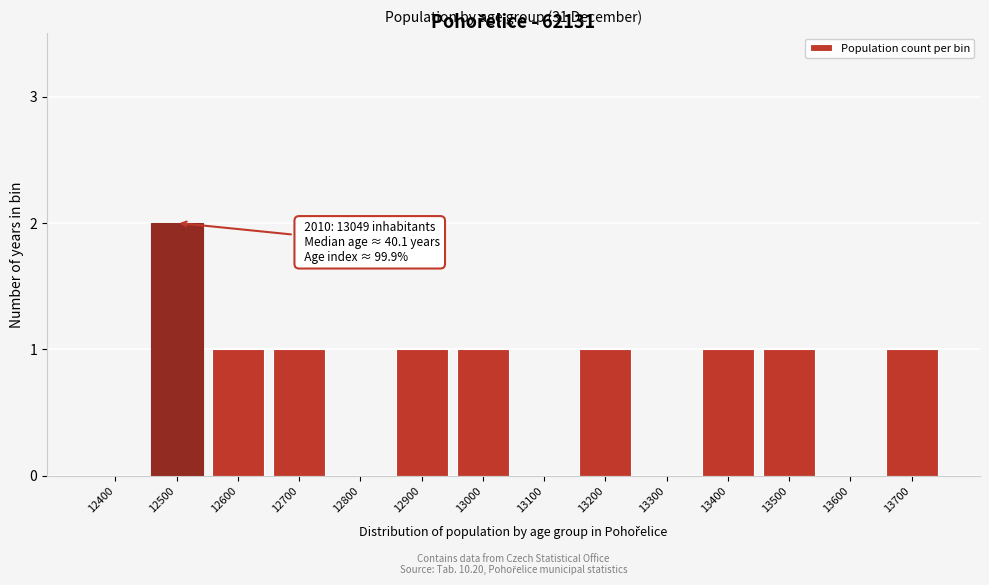

Reading left to right, extract all data points from this chart.

12400=0	12500=2	12600=1	12700=1	12800=0	12900=1	13000=1	13100=0	13200=1	13300=0	13400=1	13500=1	13600=0	13700=1